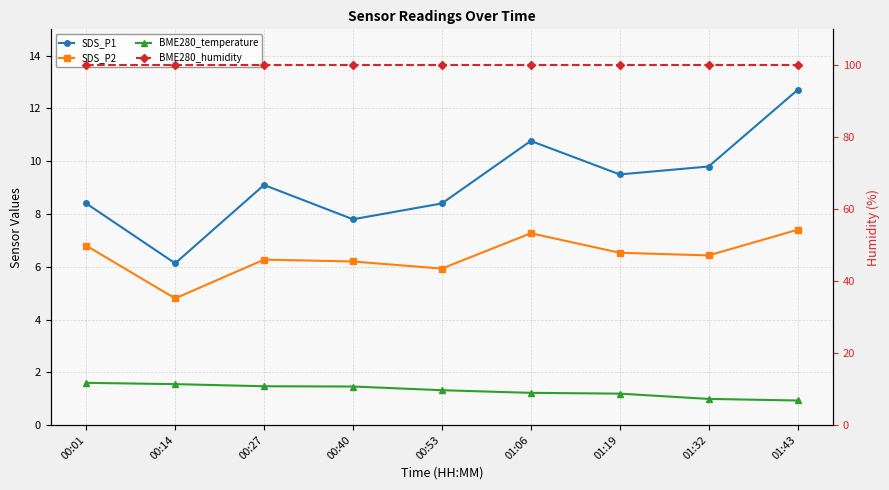

Reading left to right, list all the values displayed in this chart.

SDS_P1: 8.4	6.1	9.1	7.8	8.4	10.8	9.5	9.8	12.7
SDS_P2: 6.8	4.8	6.3	6.2	5.9	7.3	6.5	6.4	7.4
BME280_temperature: 1.6	1.6	1.5	1.5	1.3	1.2	1.2	1.0	0.9
BME280_humidity: 100.0	100.0	100.0	100.0	100.0	100.0	100.0	100.0	100.0